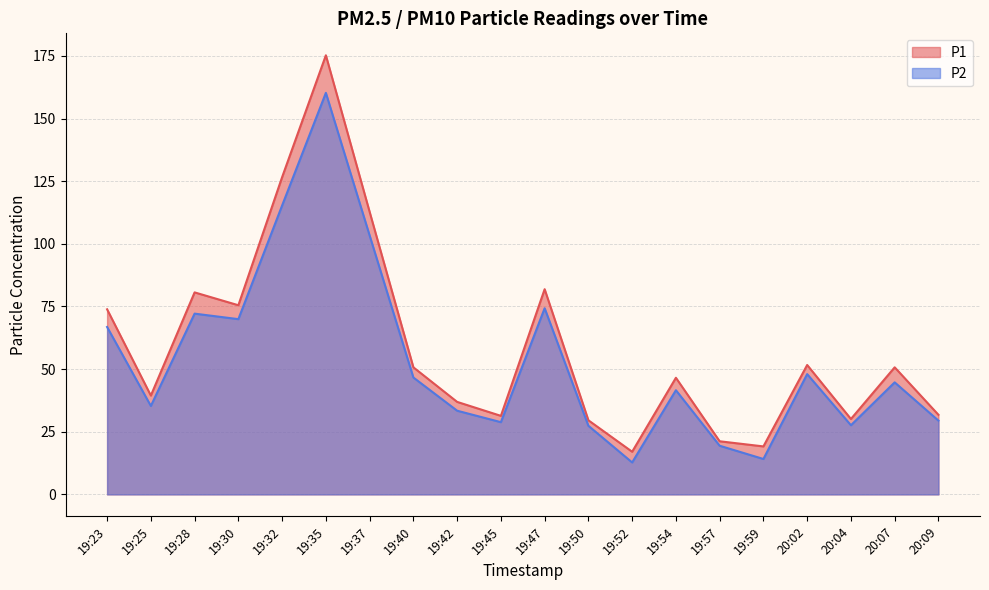

The P2 series shows 34.1 at 19:35. True or false?

False